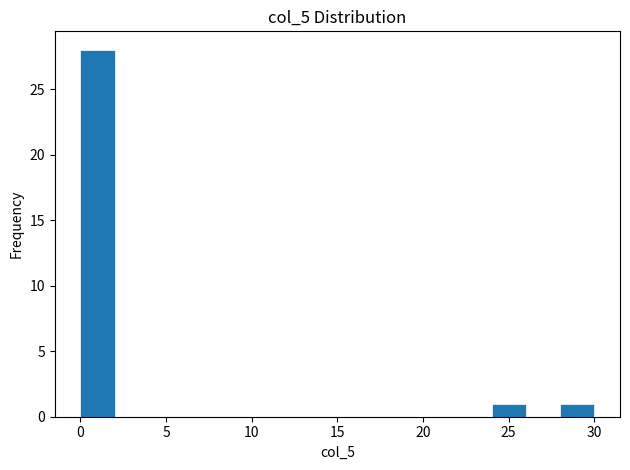

Reading left to right, list every bar in this chart as the range it spans on the x-axis followed by its height. The values are not printed on the chart, so give them approximately, as read against the axis.

0 to 2: 28
2 to 4: 0
4 to 6: 0
6 to 8: 0
8 to 10: 0
10 to 12: 0
12 to 14: 0
14 to 16: 0
16 to 18: 0
18 to 20: 0
20 to 22: 0
22 to 24: 0
24 to 26: 1
26 to 28: 0
28 to 30: 1